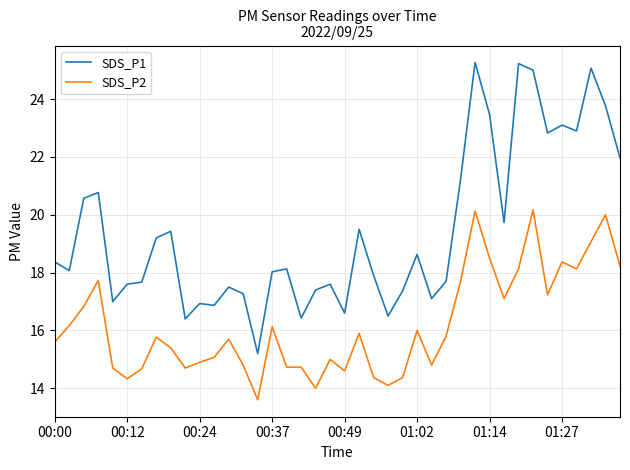

What is the difference between the maximum and minimum values in the SDS_P1 series?

10.1